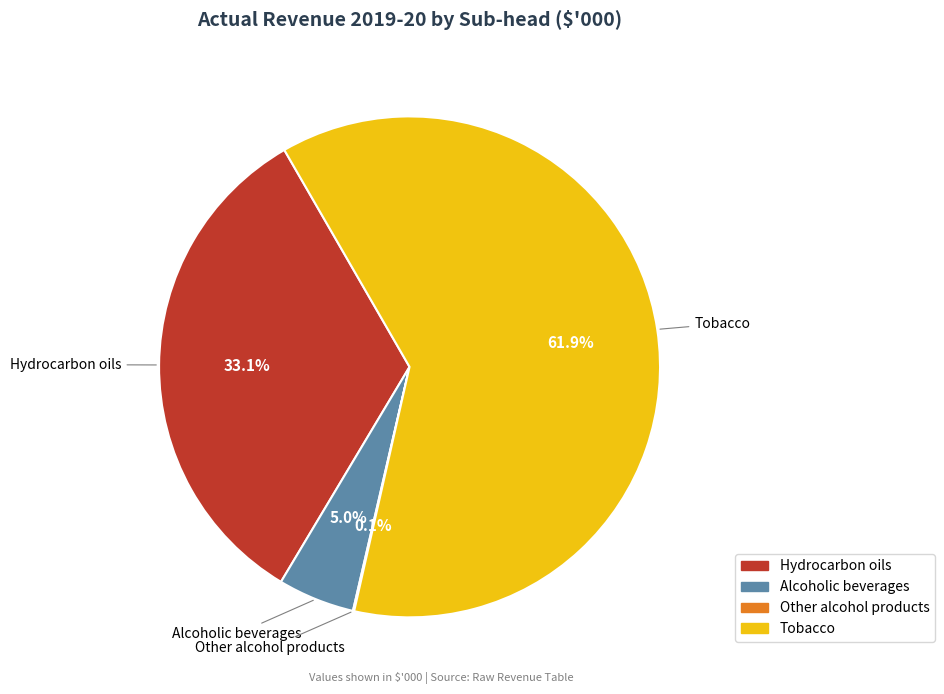

To the nearest percent, what is the difference between the largest and smallest slice percentages?

62%